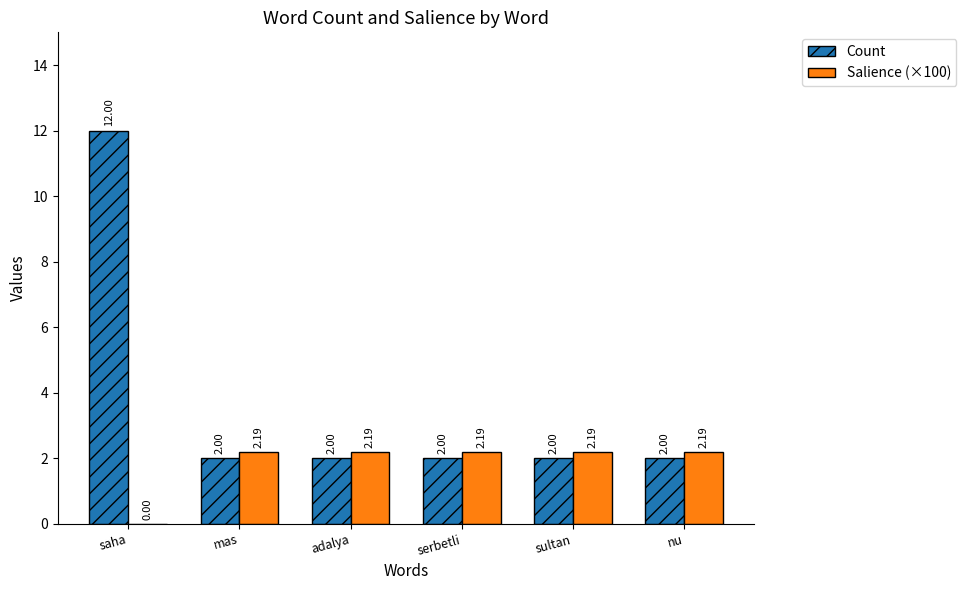

Reading left to right, what are all the values shown in this chart?

Count: 12.0	2.0	2.0	2.0	2.0	2.0
Salience (×100): 0.0	2.2	2.2	2.2	2.2	2.2